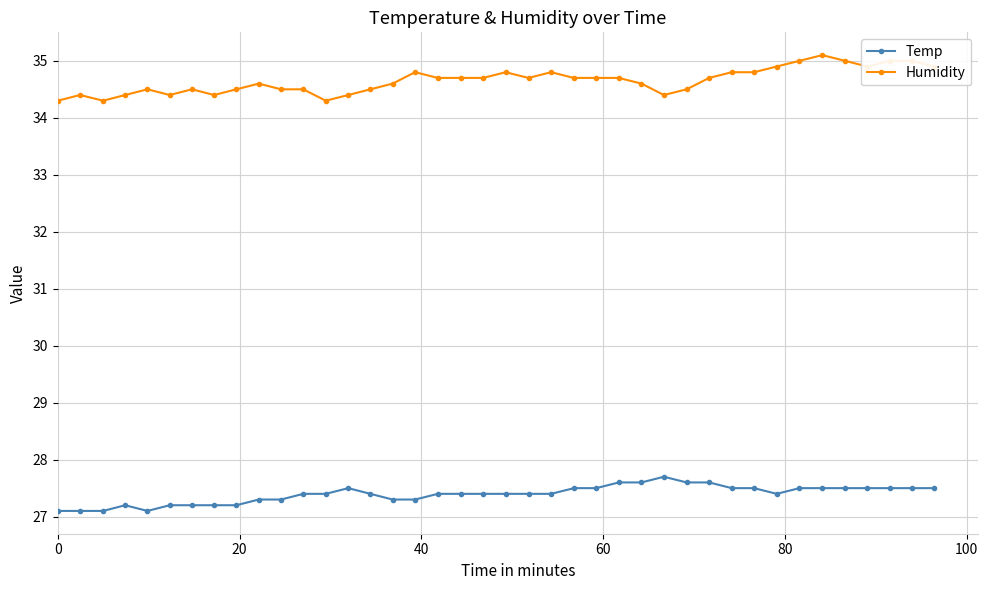

True or false: Humidity has more than 1 points higher than both neighbors.

True